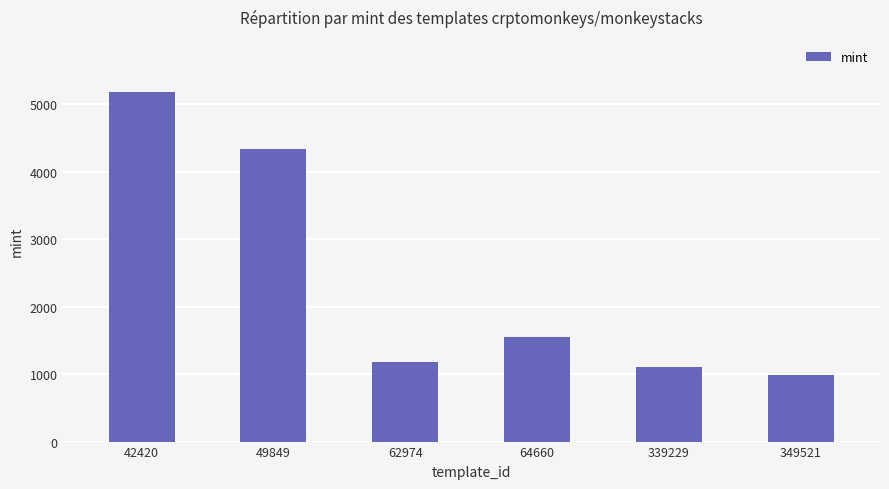

What is the difference between the second highest and minimum values?

3356